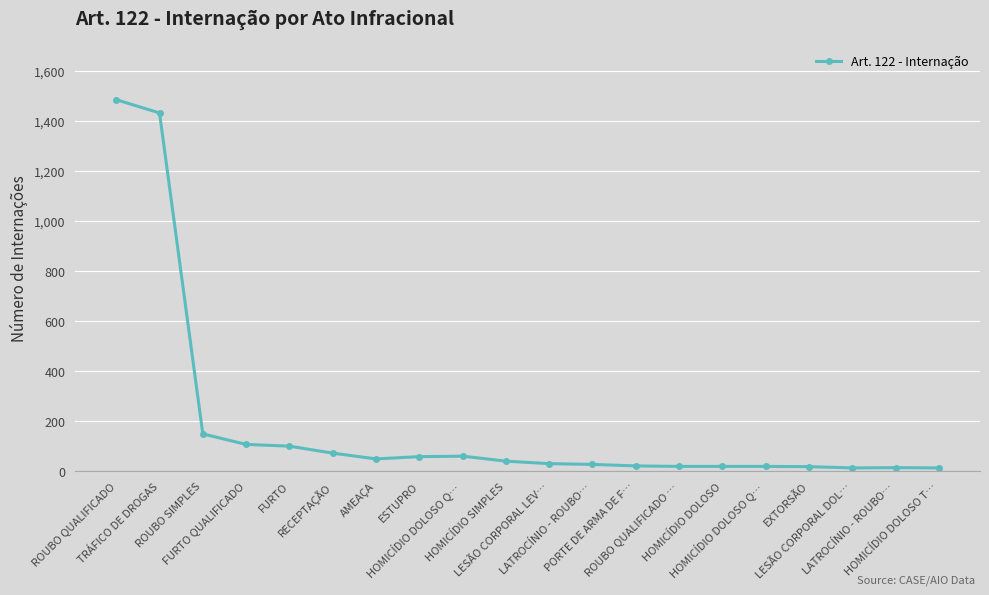

Reading left to right, what are all the values shown in this chart?

1487	1434	150	108	101	73	50	59	61	41	31	28	22	20	20	20	19	14	15	14